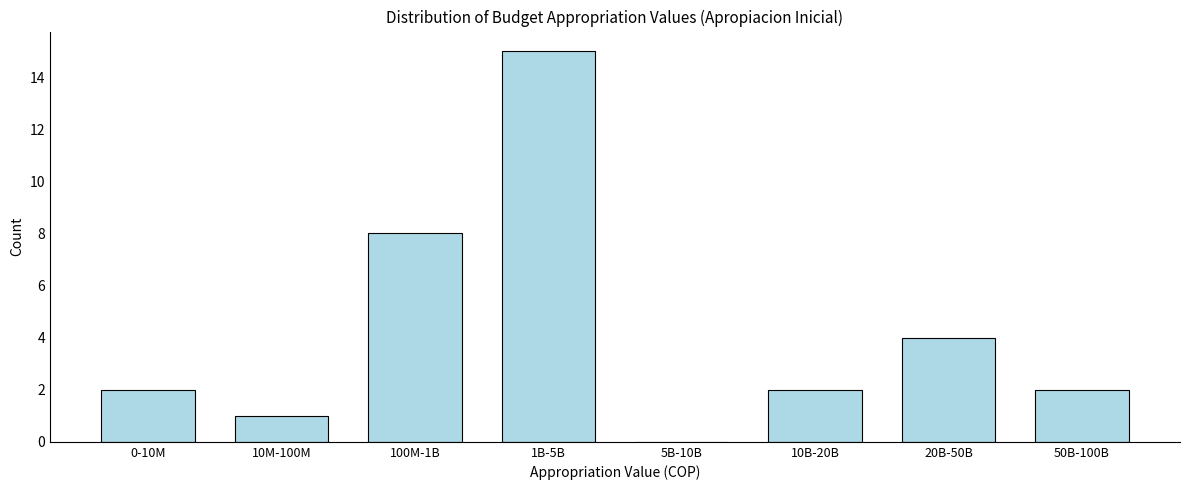

Reading left to right, what are all the values shown in this chart?

0-10M=2	10M-100M=1	100M-1B=8	1B-5B=15	5B-10B=0	10B-20B=2	20B-50B=4	50B-100B=2